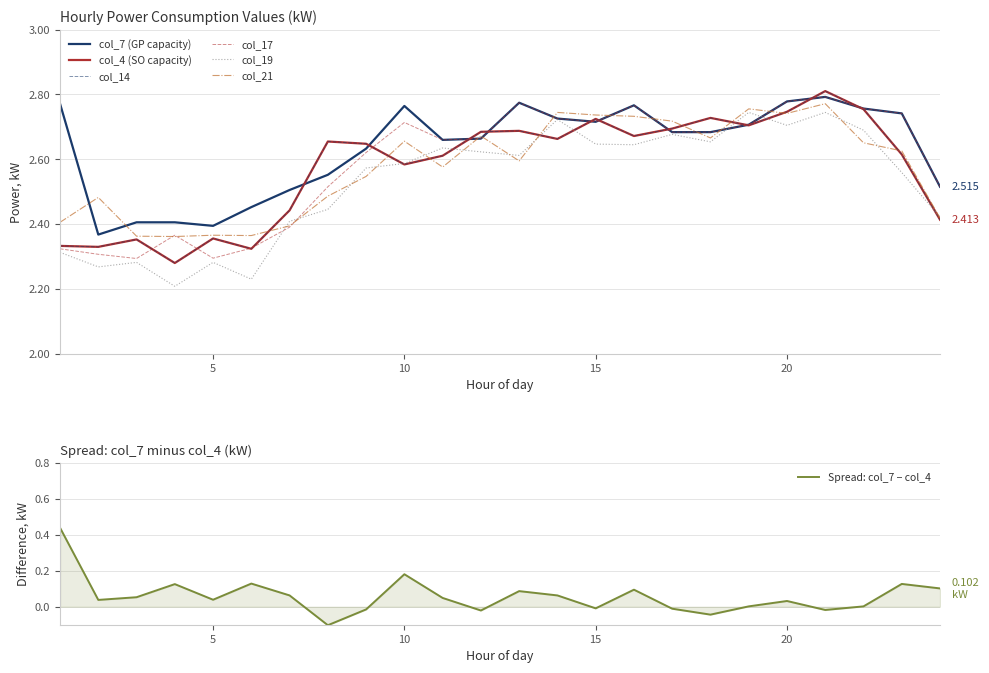

True or false: col_7 has a value of 1.2 at 6.

False